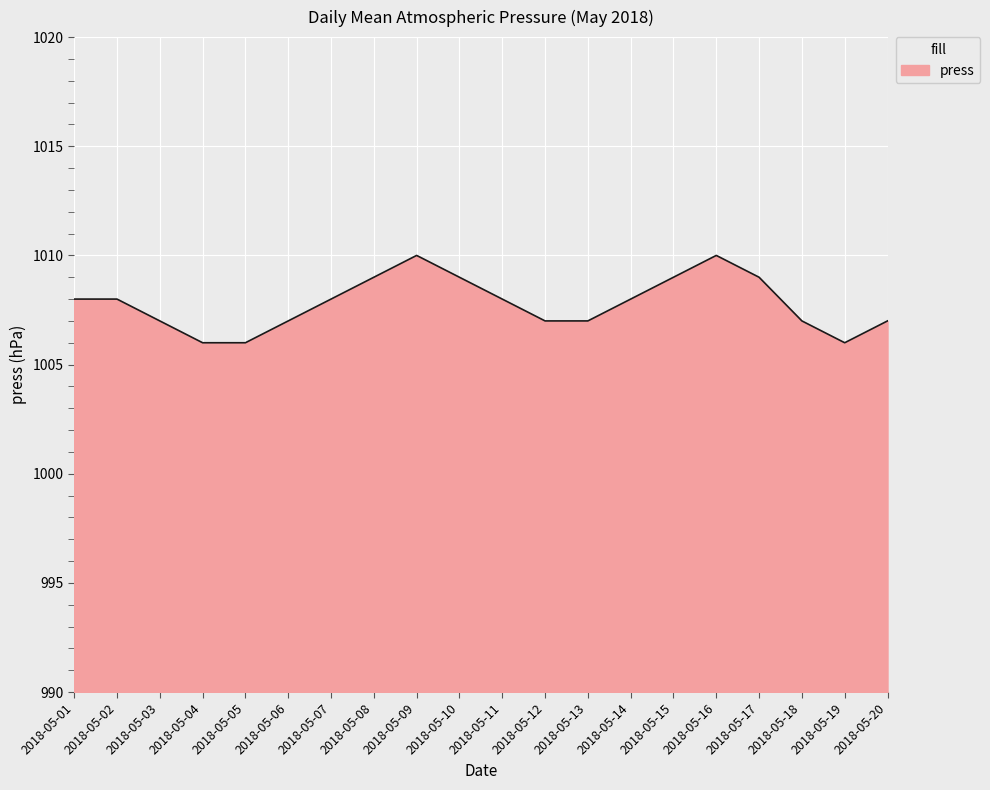

Reading left to right, list all the values displayed in this chart.

2018-05-01=1008	2018-05-02=1008	2018-05-03=1007	2018-05-04=1006	2018-05-05=1006	2018-05-06=1007	2018-05-07=1008	2018-05-08=1009	2018-05-09=1010	2018-05-10=1009	2018-05-11=1008	2018-05-12=1007	2018-05-13=1007	2018-05-14=1008	2018-05-15=1009	2018-05-16=1010	2018-05-17=1009	2018-05-18=1007	2018-05-19=1006	2018-05-20=1007